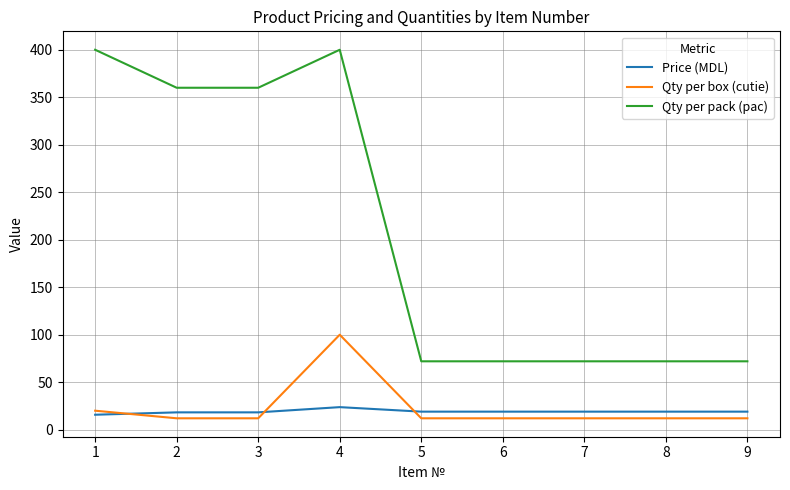

What are all the series names shown in the legend?

Price (MDL), Qty per box (cutie), Qty per pack (pac)